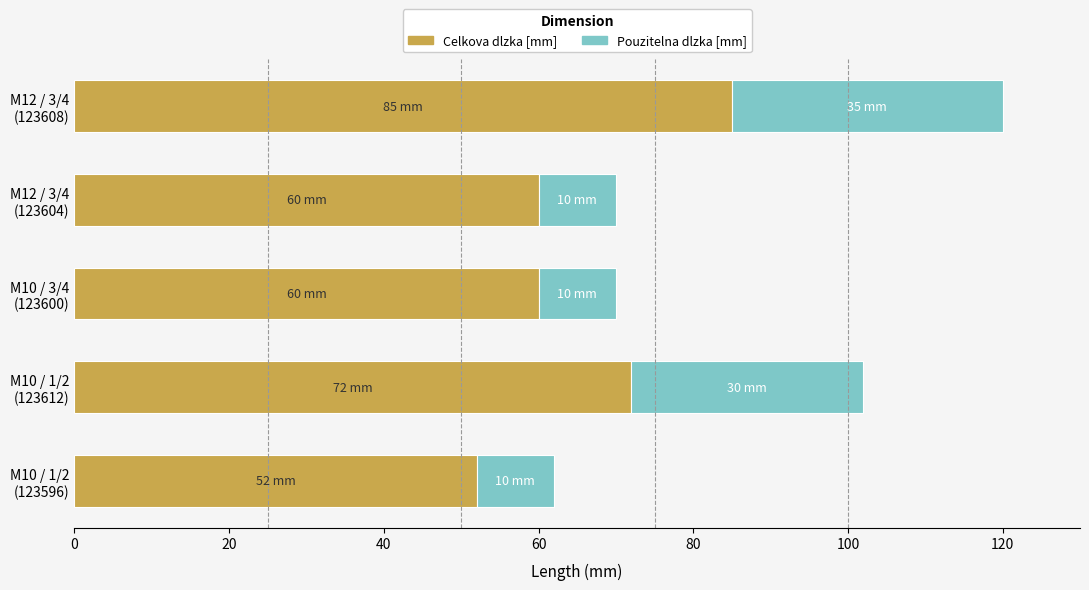

What is the difference between the maximum and minimum values in the Celkova dlzka [mm] series?

33